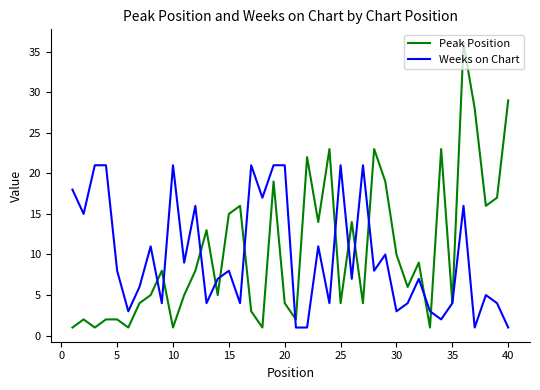

Which series has the largest range (max minus min)?

Peak Position